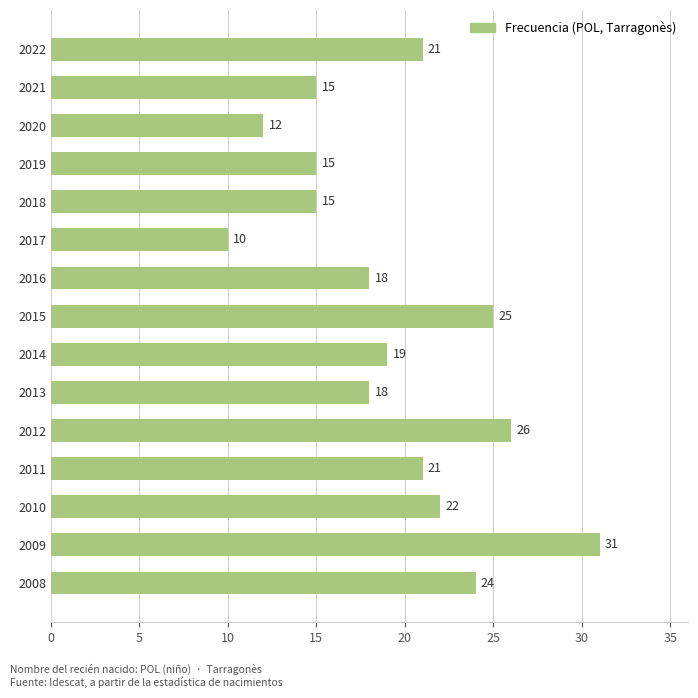

What is the smallest value displayed?

10